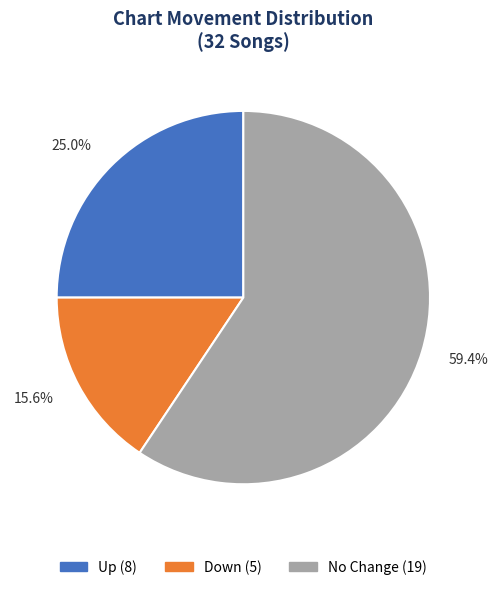

Does any single category account for the majority?

Yes